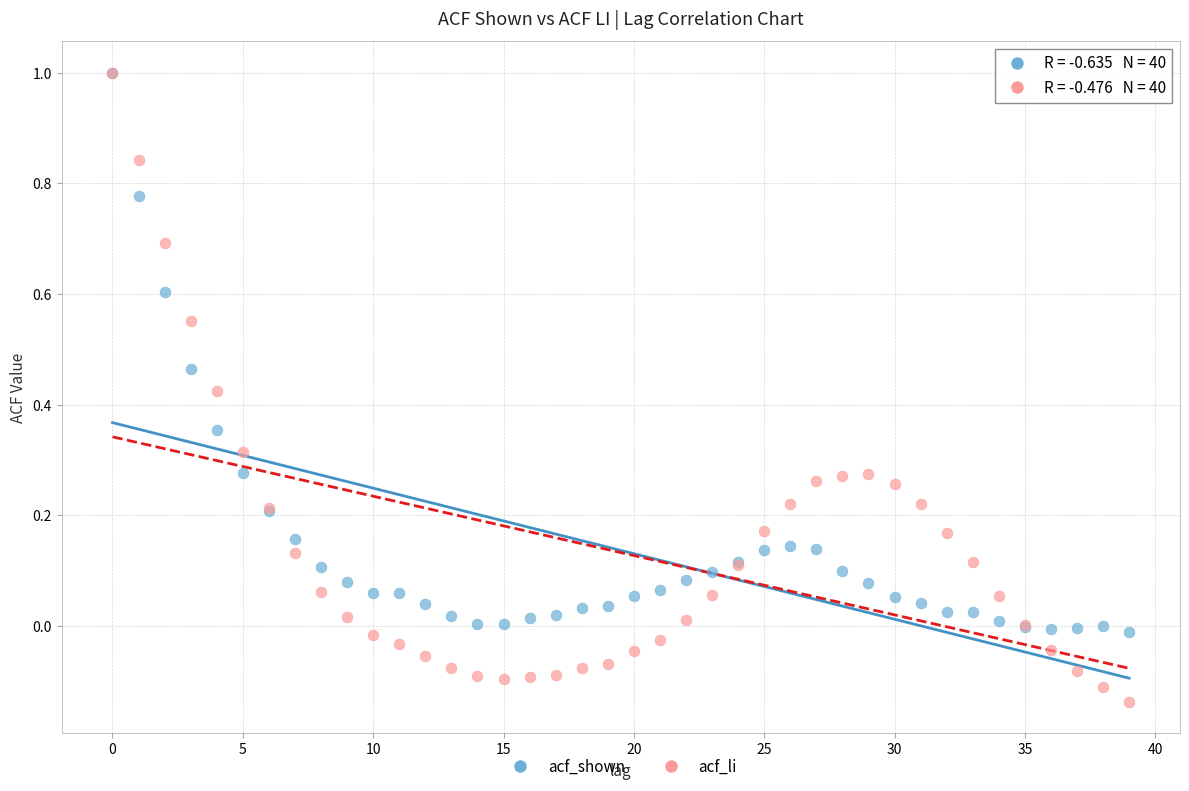

Which series has the widest spread of Y values?

acf_li